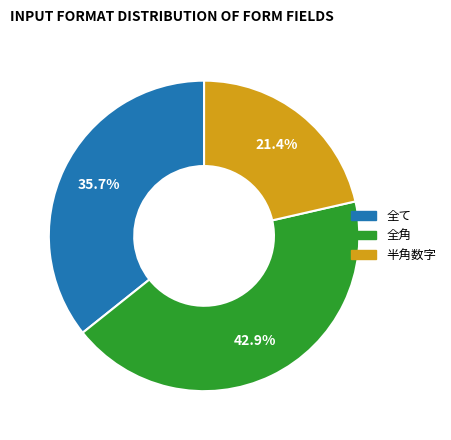

What percentage is NOT represented by 全て?

64.3%